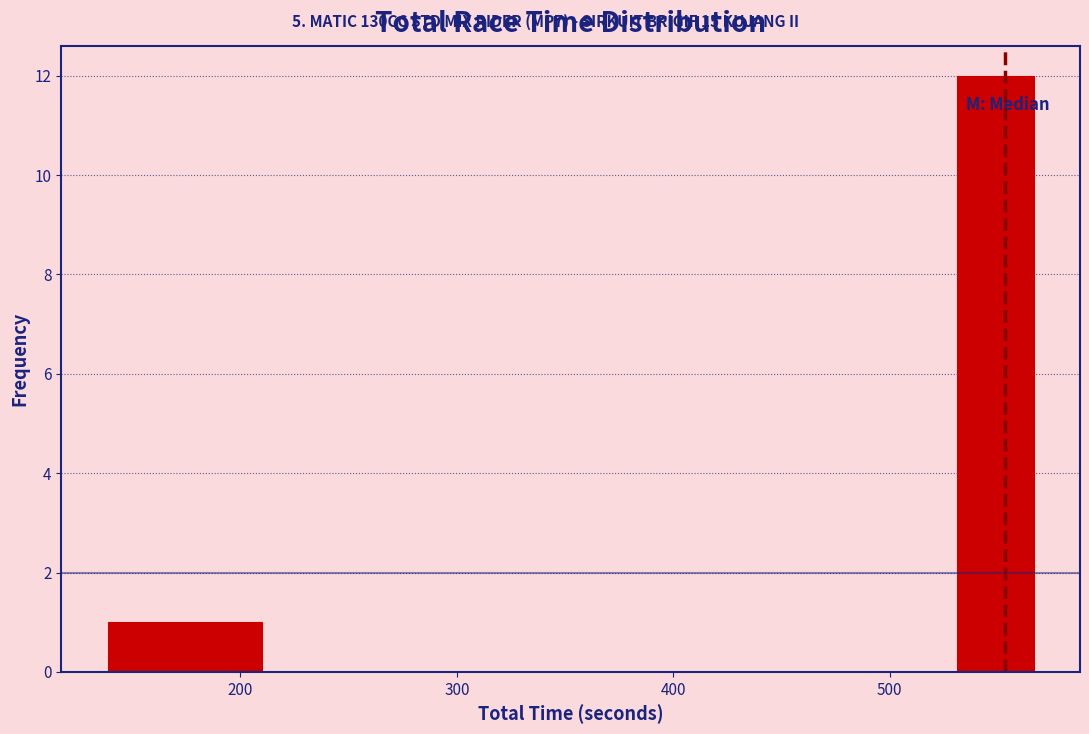

Read against the x-axis, roughly where is the centre of the tallest bar?

550